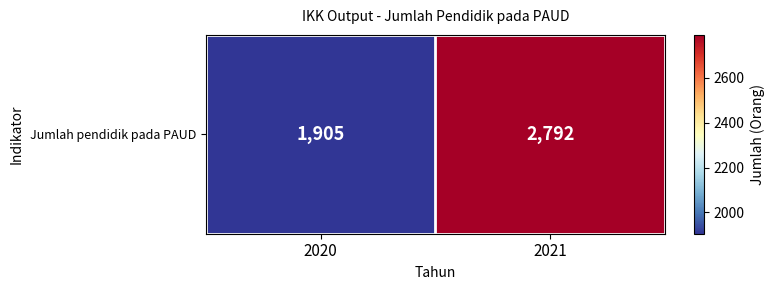

Rank the categories by value from highest to lowest.

2021, 2020